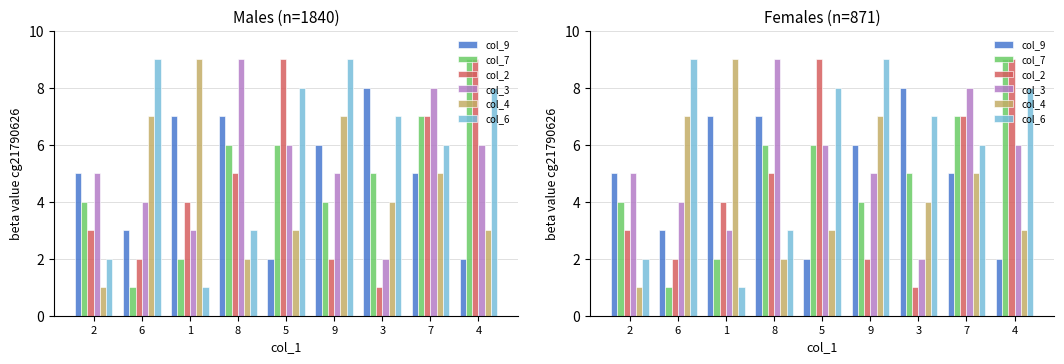

What is the value of the col_3 bar at the 9th from the left?

6